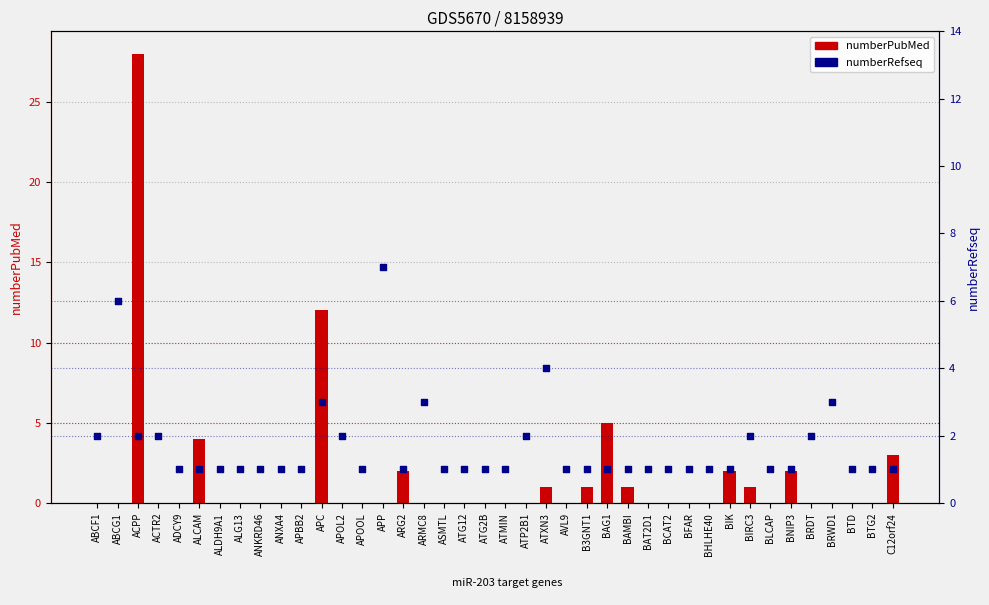

Is the value of numberPubMed at ABCG1 greater than the value of numberRefseq at BIRC3?

No